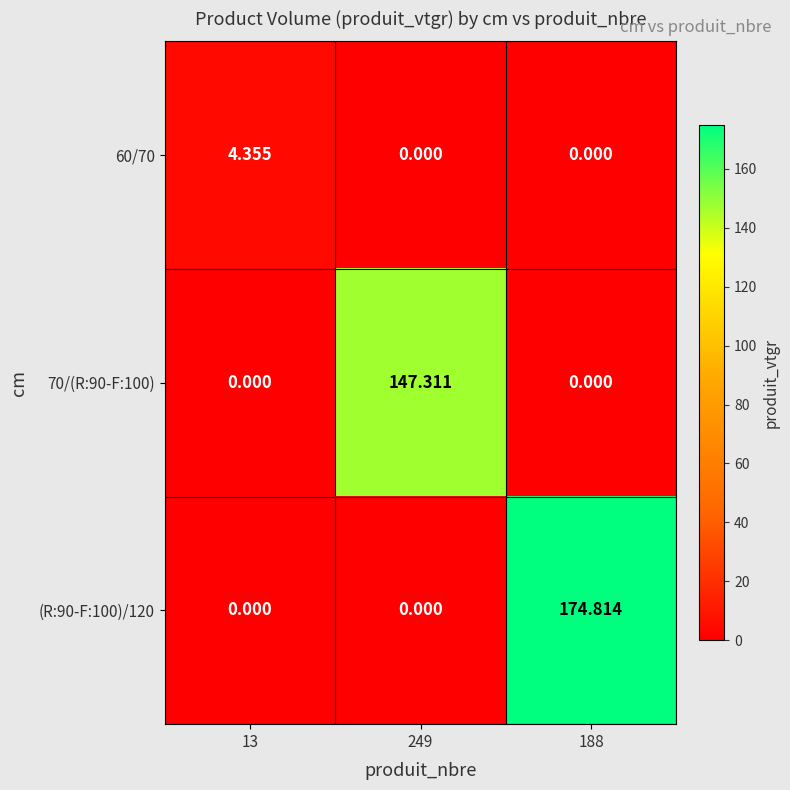

Is the value of 70/(R:90-F:100) at 13 greater than the value of 60/70 at 13?

No